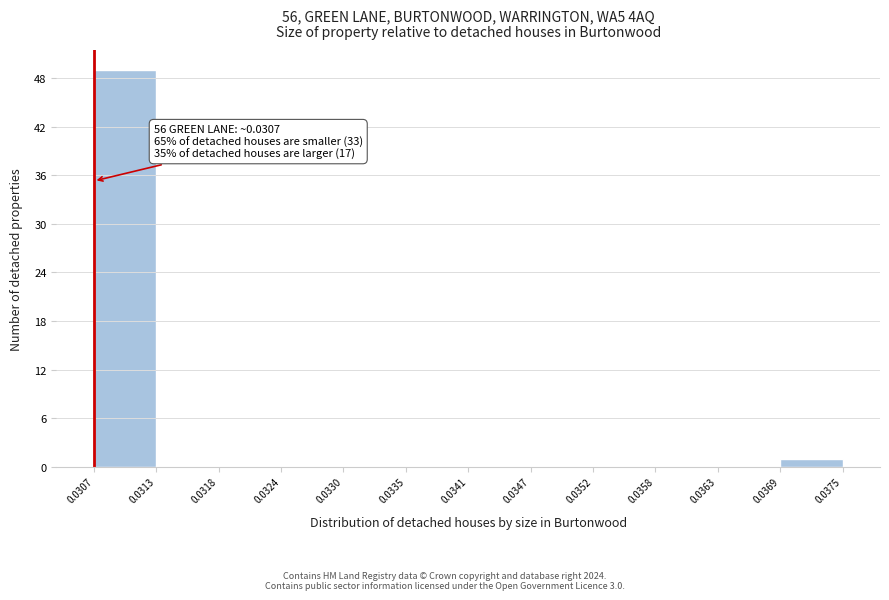

Over which range of the x-axis is the bar tallest?

0.0307 to 0.0313